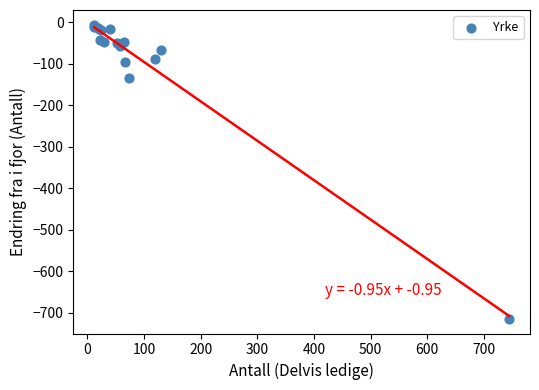

What Y value in the scatter plot is closest to -360?

-135